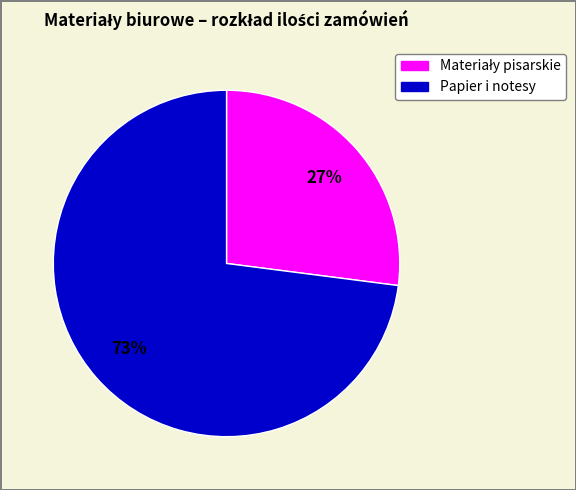

Is there a majority slice in this chart?

Yes